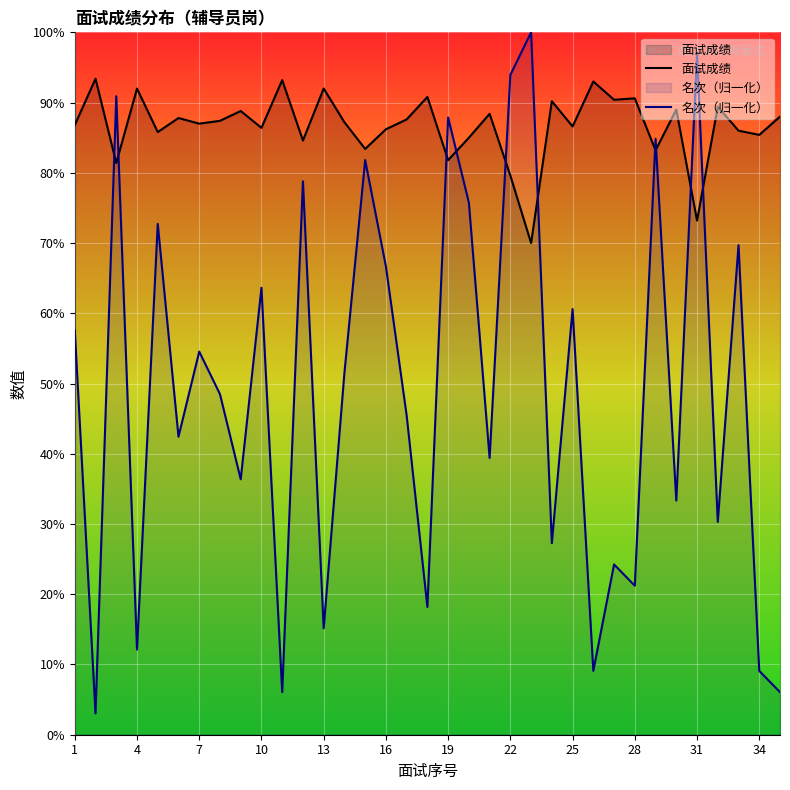

Which series has the widest spread of values?

名次（归一化）